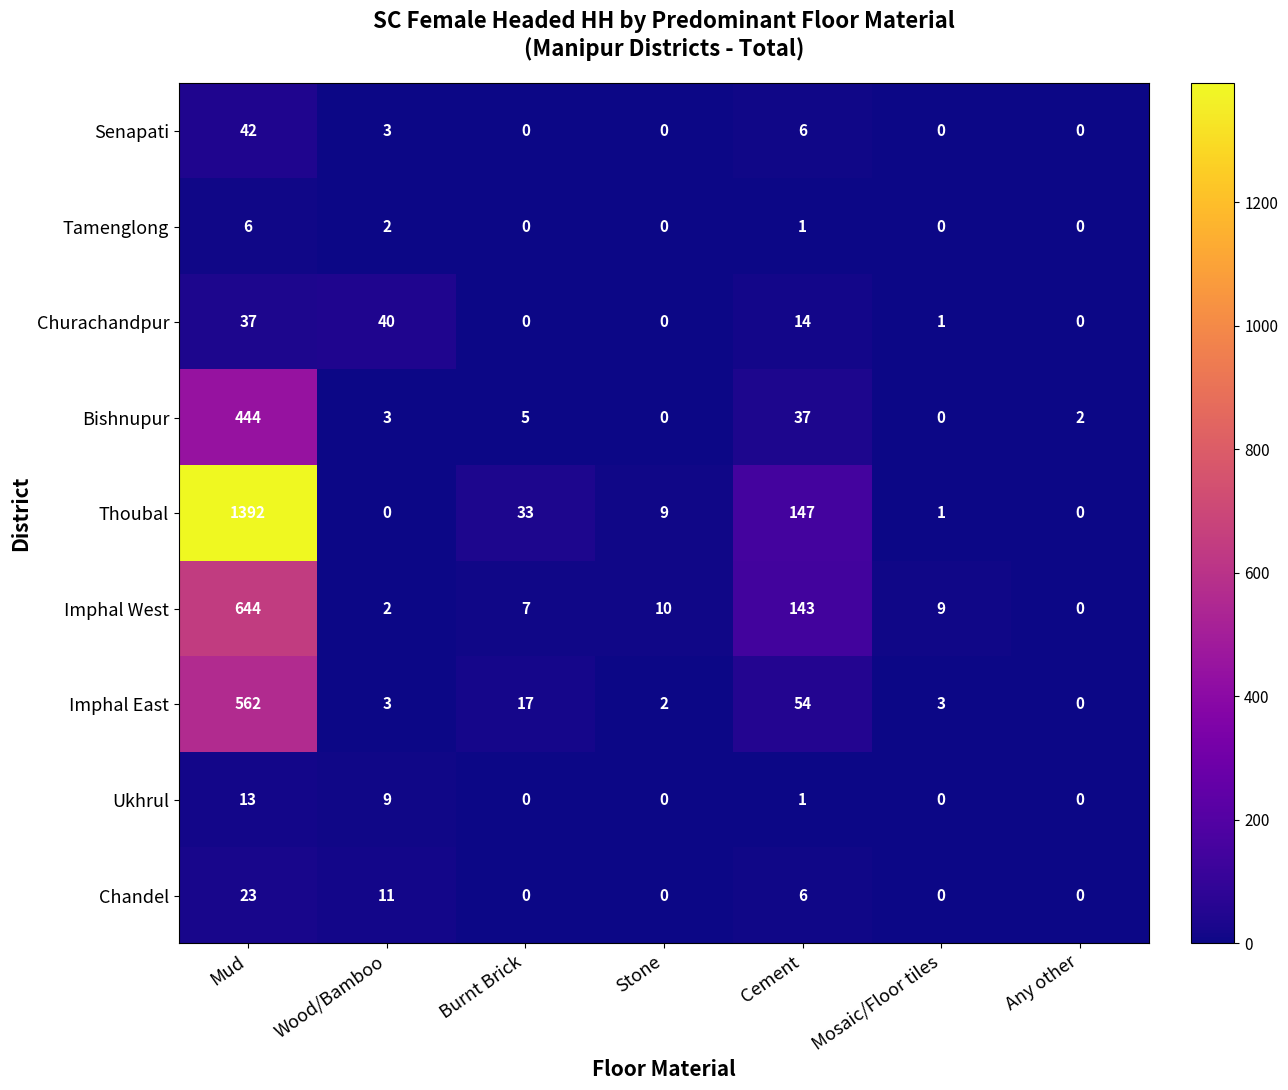

What is the maximum value for Imphal West?

644